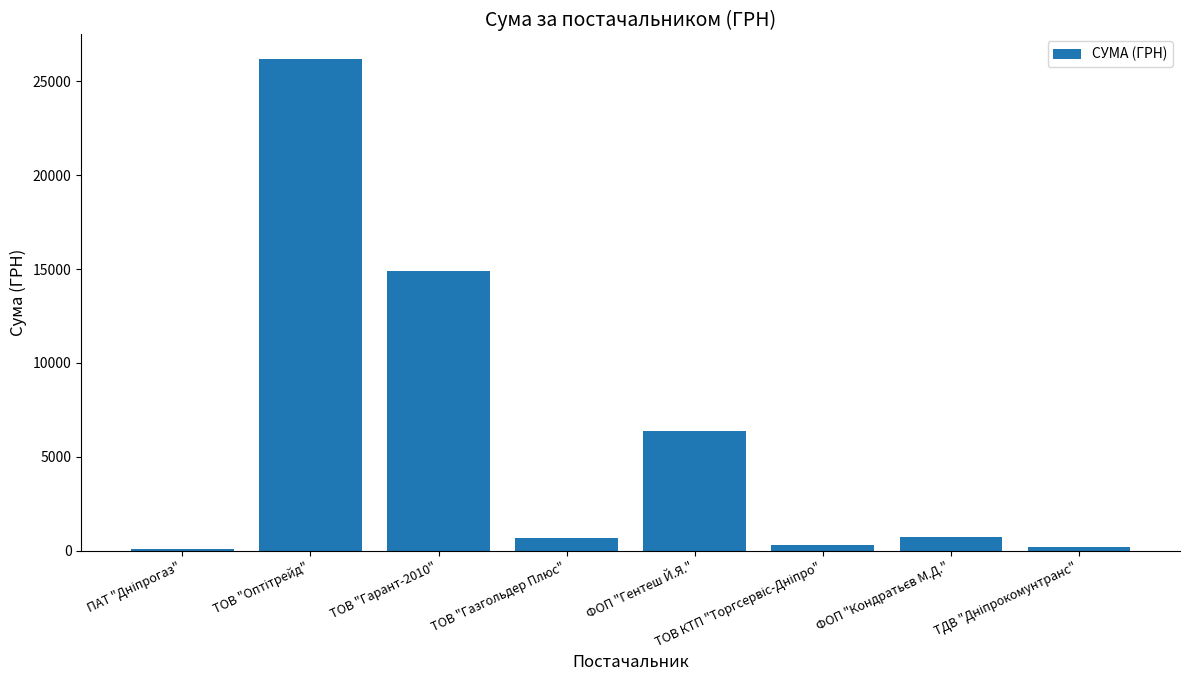

True or false: the data shows 6405.0 at ФОП "Гентеш Й.Я.".

True